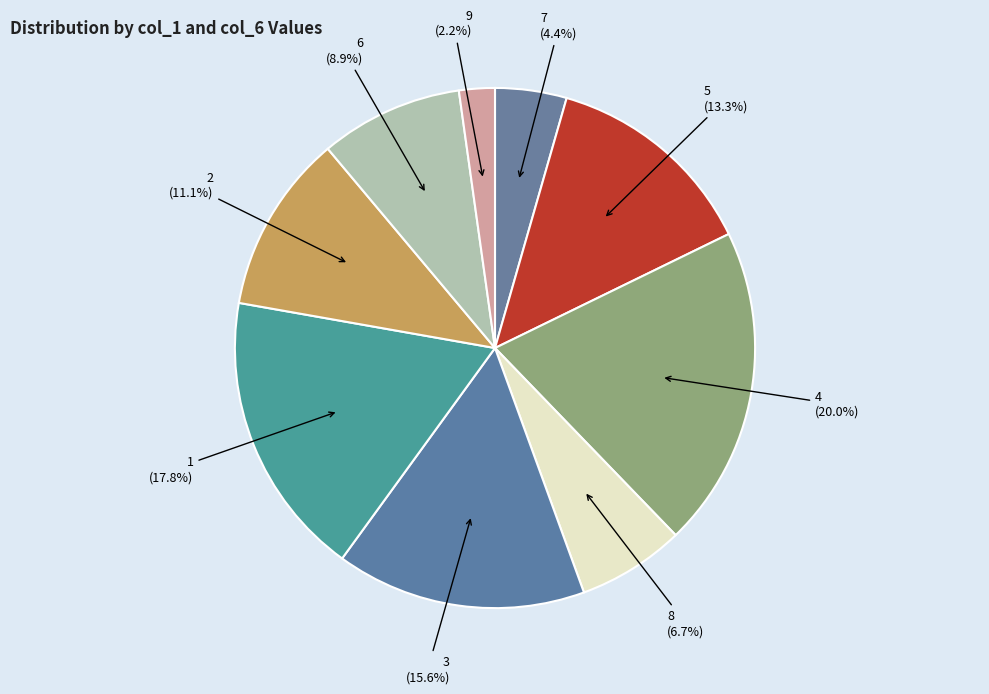

The 3 slice represents 16% of the pie. True or false?

True